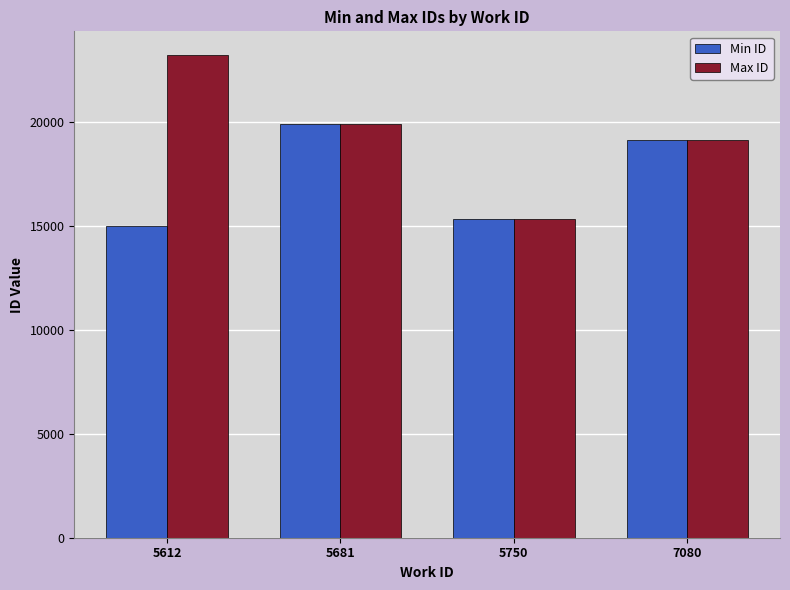

At which label does Min ID first exceed 19129?

5681